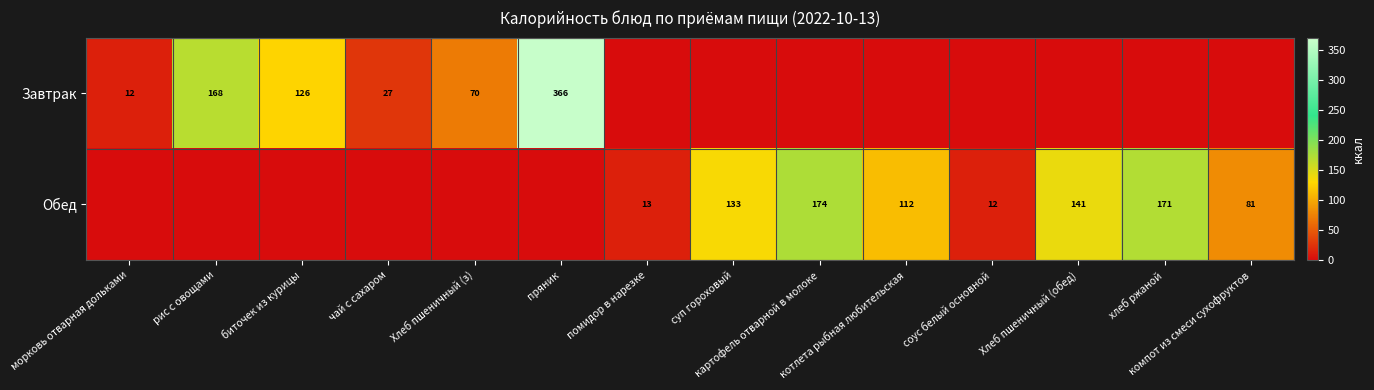

List the labels in order of Обед value, smallest first.

морковь отварная дольками, рис с овощами, биточек из курицы, чай с сахаром, Хлеб пшеничный (з), пряник, соус белый основной, помидор в нарезке, компот из смеси сухофруктов, котлета рыбная любительская, суп гороховый, Хлеб пшеничный (обед), хлеб ржаной, картофель отварной в молоке